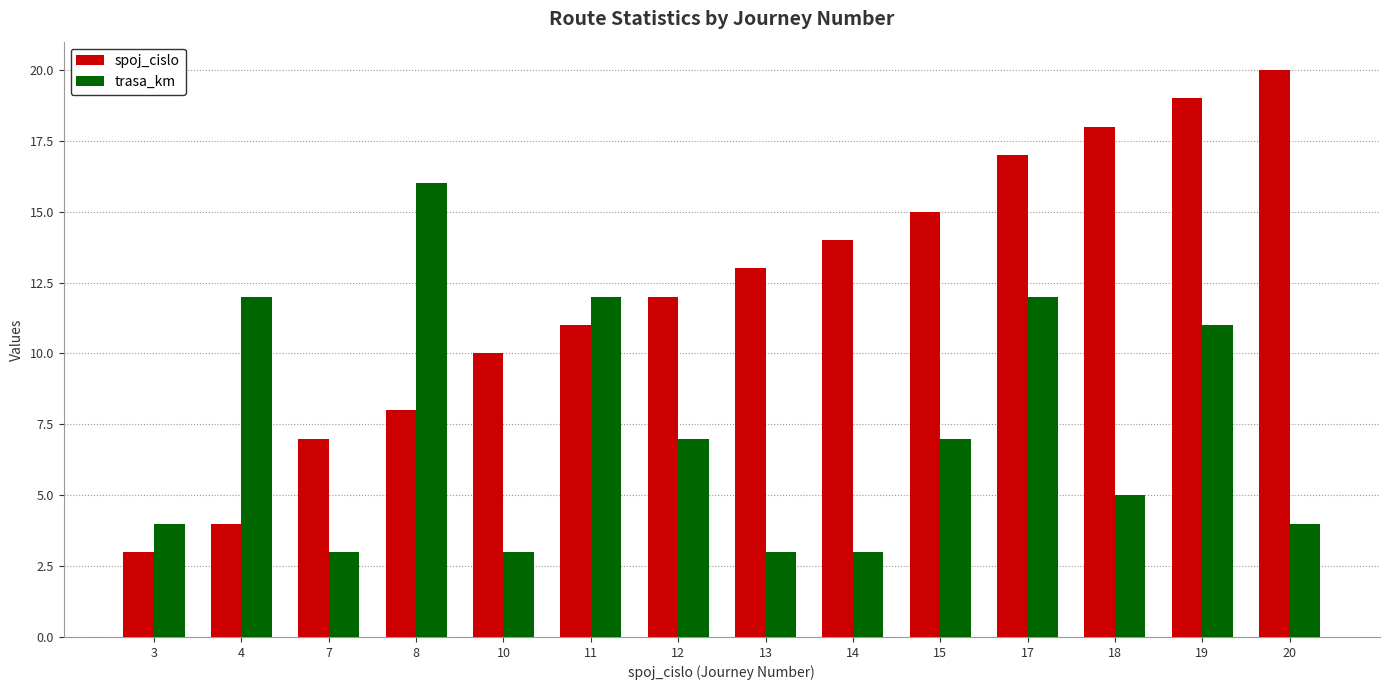

At how many categories does at least one series exceed 11?

11